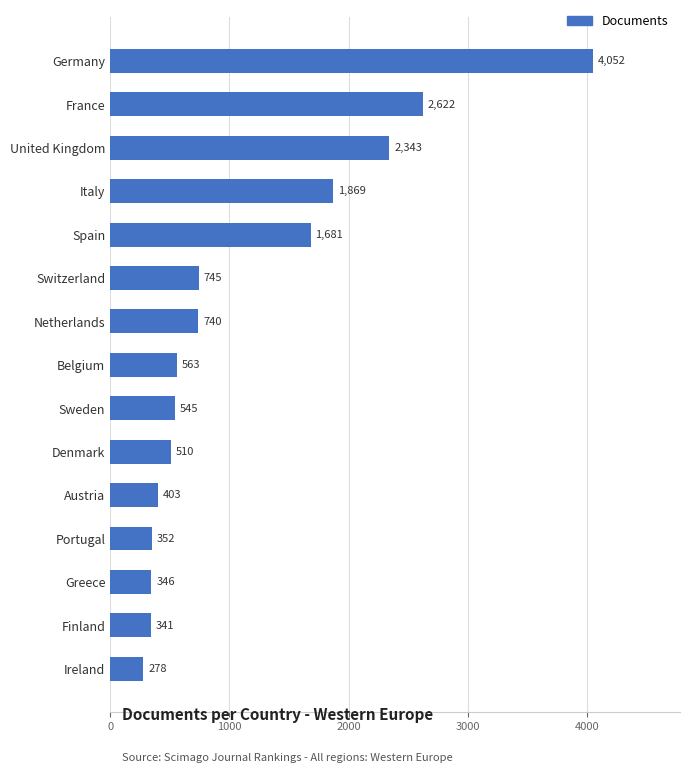

List the labels in order of value, largest first.

Germany, France, United Kingdom, Italy, Spain, Switzerland, Netherlands, Belgium, Sweden, Denmark, Austria, Portugal, Greece, Finland, Ireland